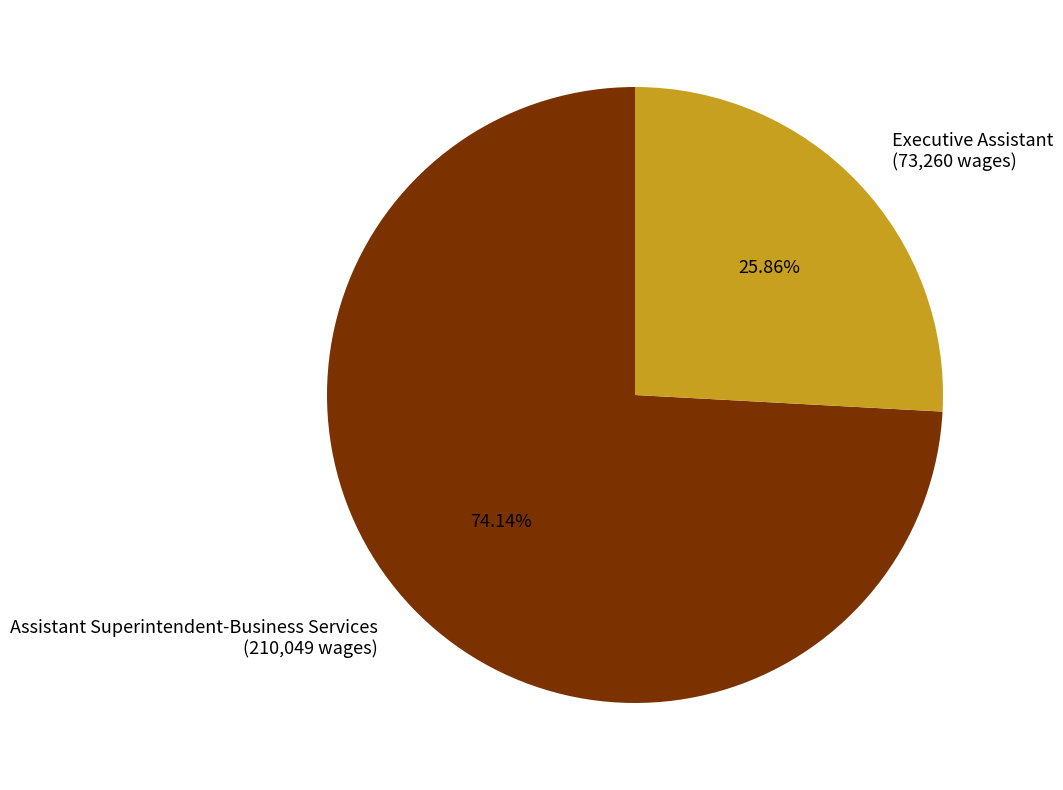

How much of the chart is everything except Executive Assistant?

74.1%